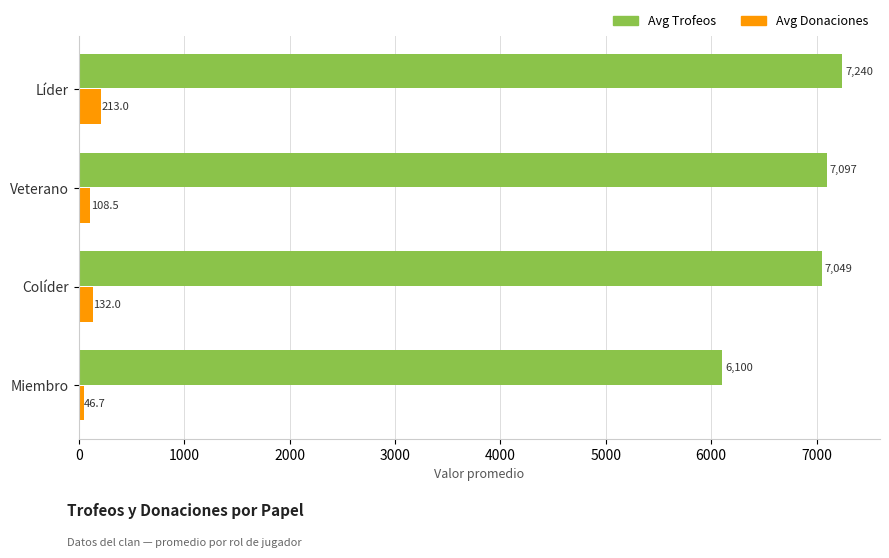

Is the value of Avg Donaciones at Veterano greater than the value of Avg Trofeos at Veterano?

No